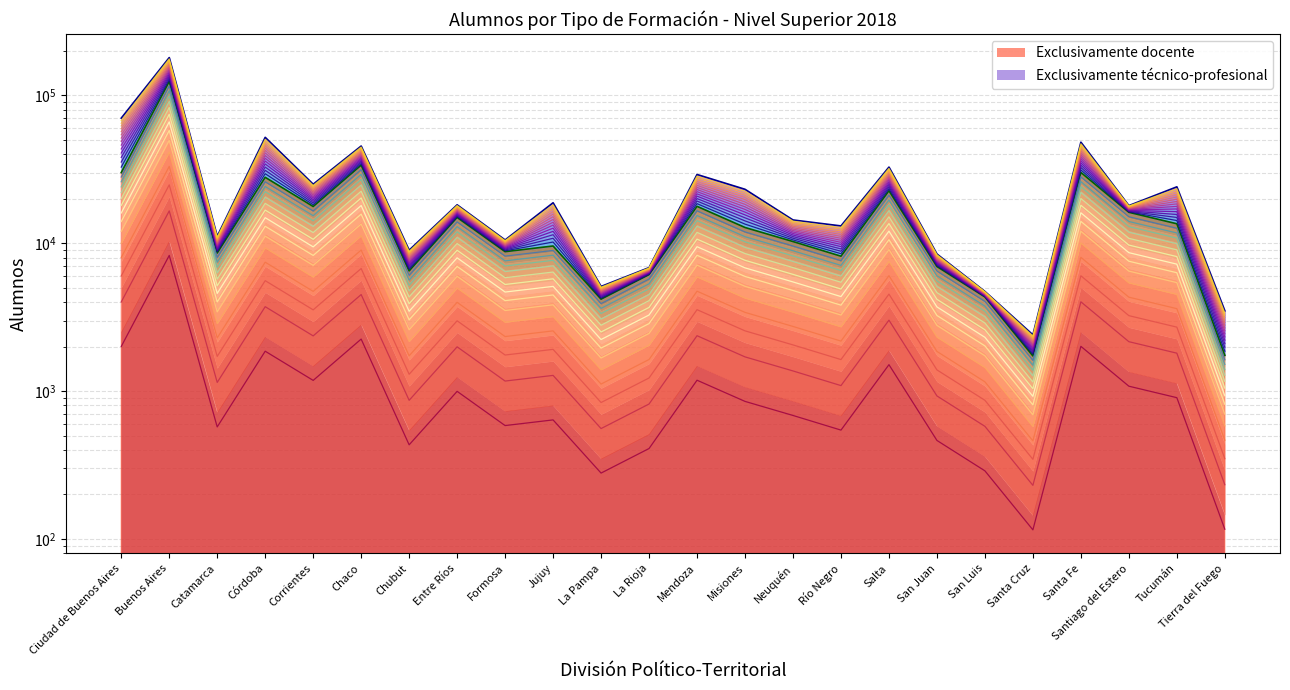

True or false: Exclusivamente docente has a value of 9040 at Corrientes.

False